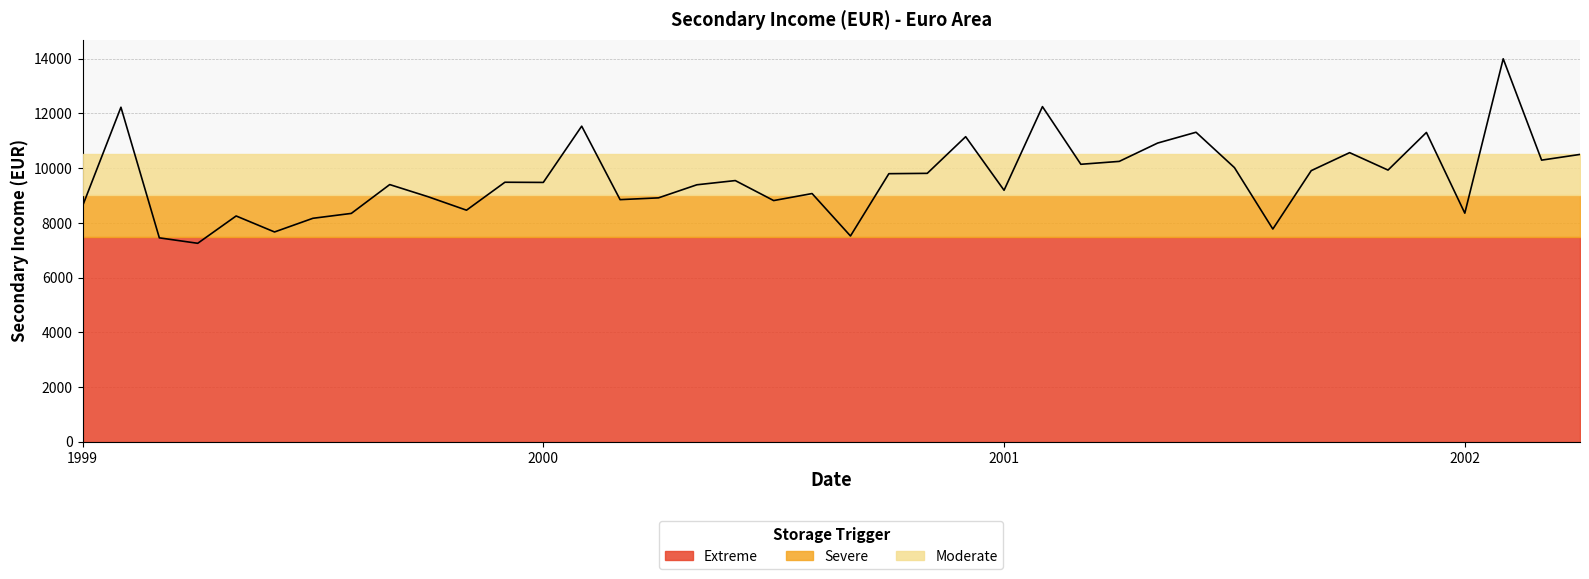

Where is the data nearest to the value 10625?

33